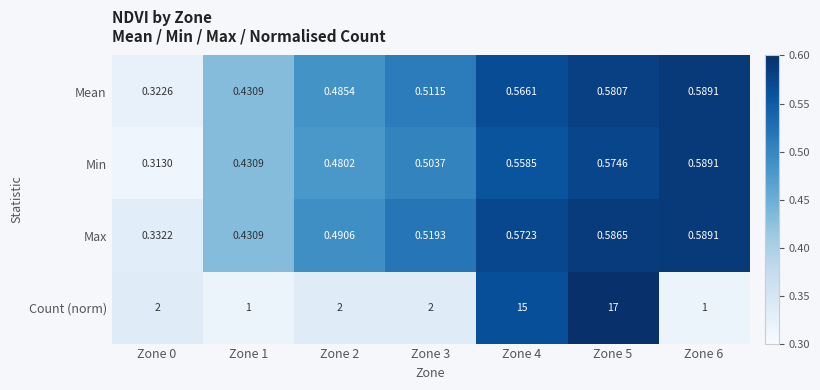

What is the maximum value shown in the chart?

17.0